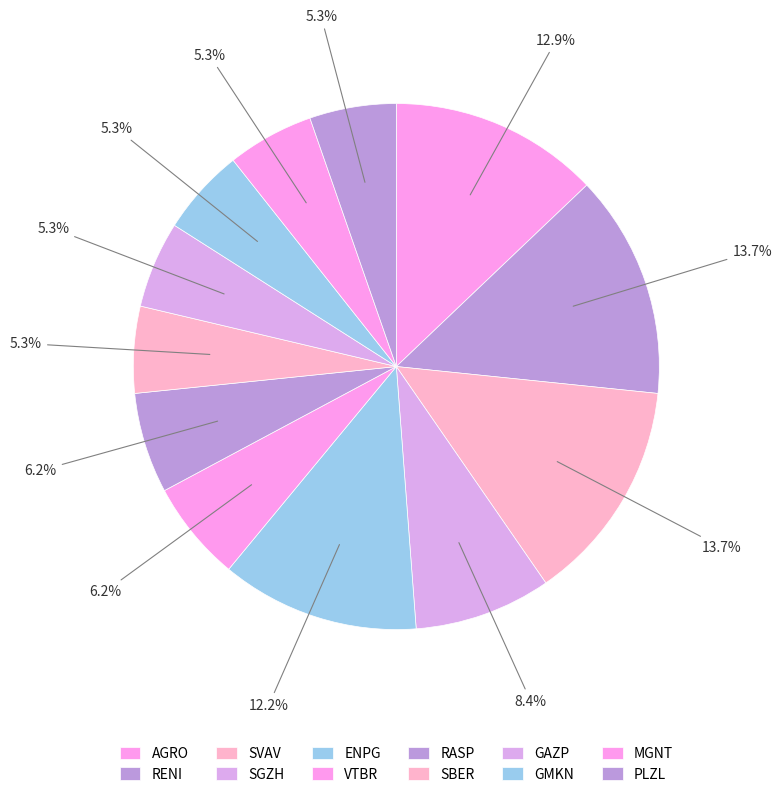

Does PLZL represent more than half of the total?

No